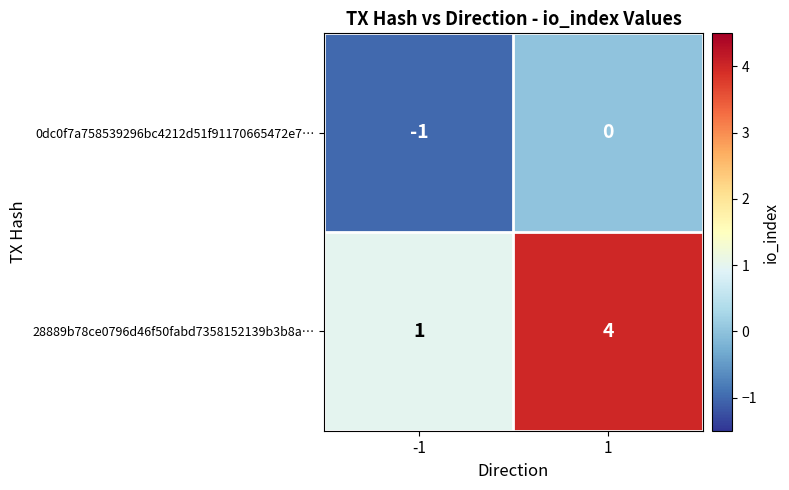

List the series in order of their peak value, lowest first.

0dc0f7a758539296bc4212d51f91170665472e7…, 28889b78ce0796d46f50fabd7358152139b3b8a…